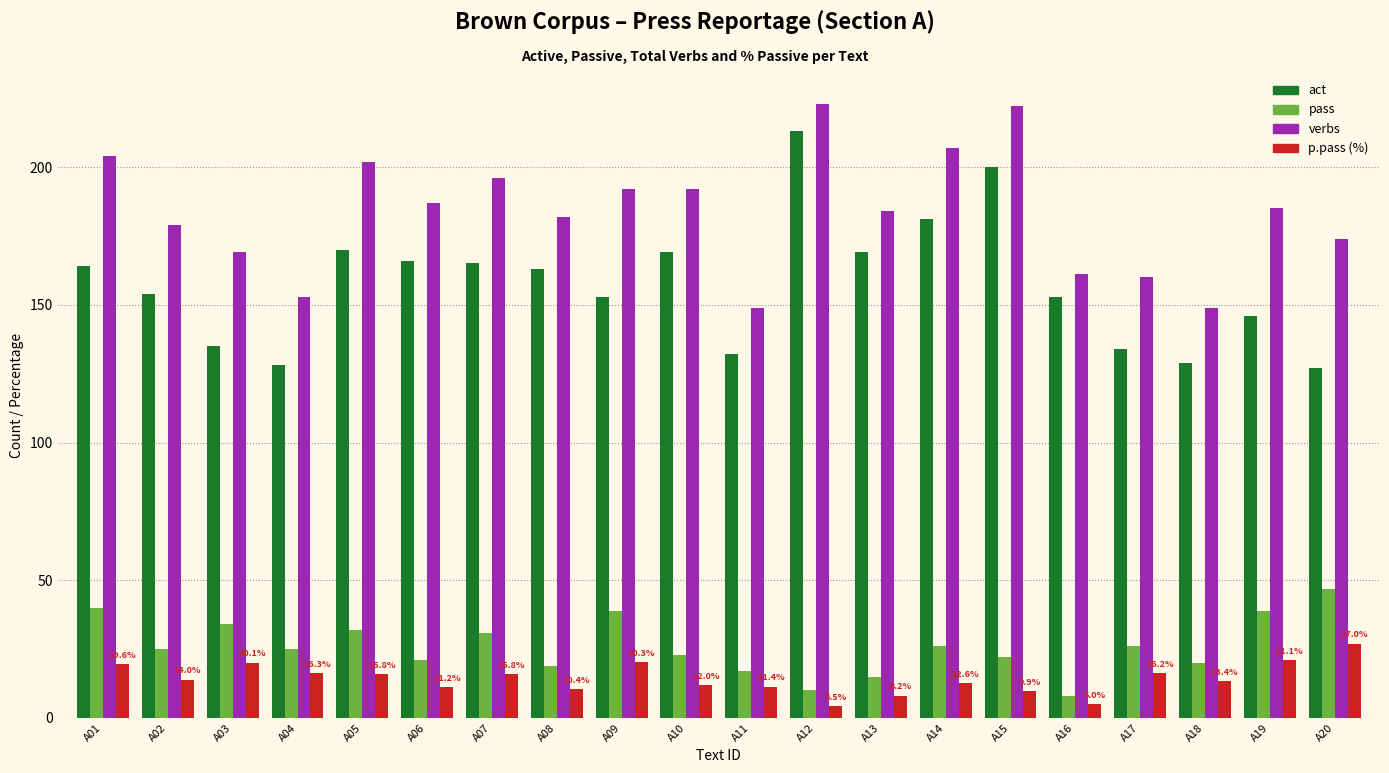

What is the spread (max minus min) of values at A08?

171.6